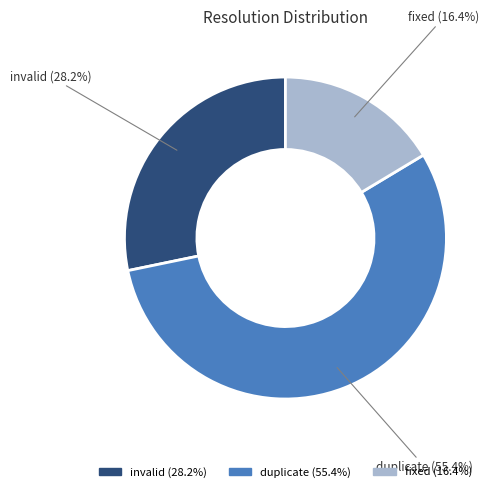

Is there any slice that represents more than half of the pie?

Yes